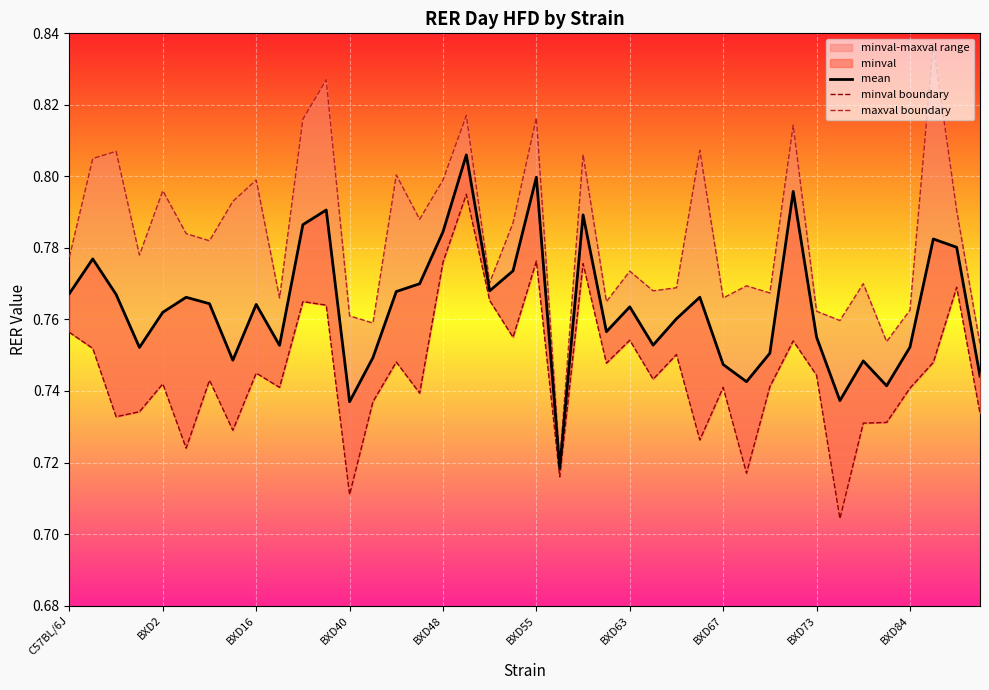

Which series has the widest spread of values?

maxval boundary